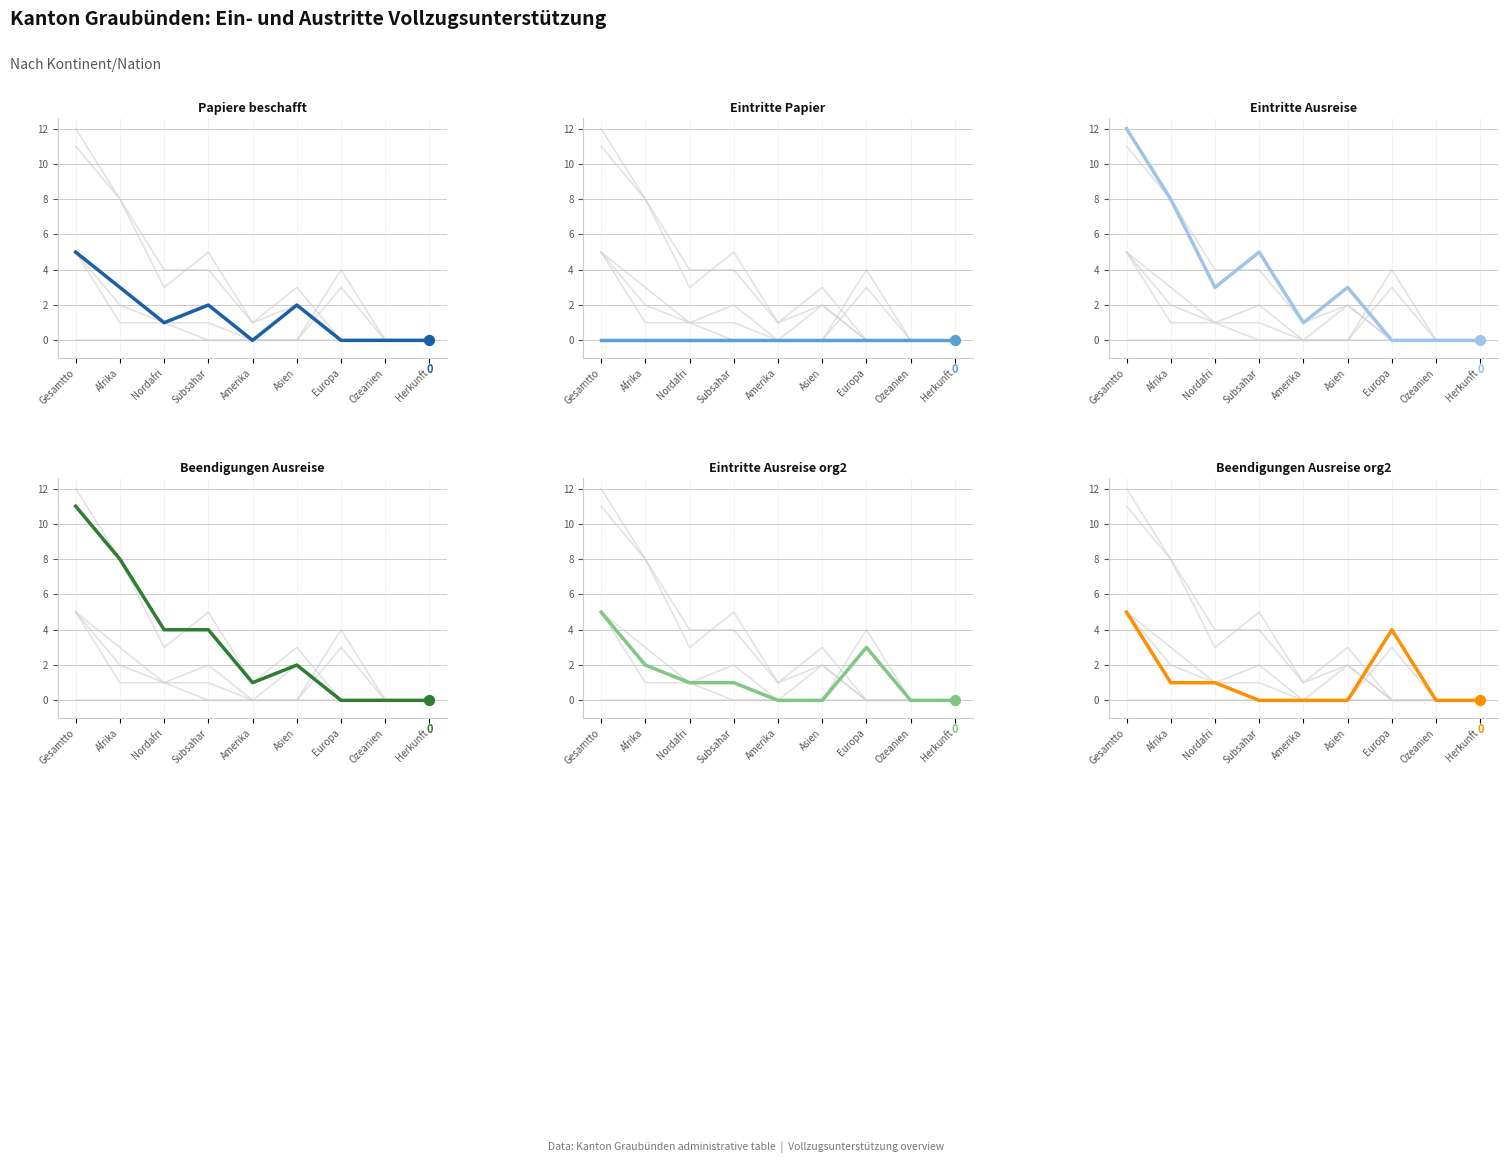

Which series has the largest total across all categories?

Eintritte Ausreise (col_7)